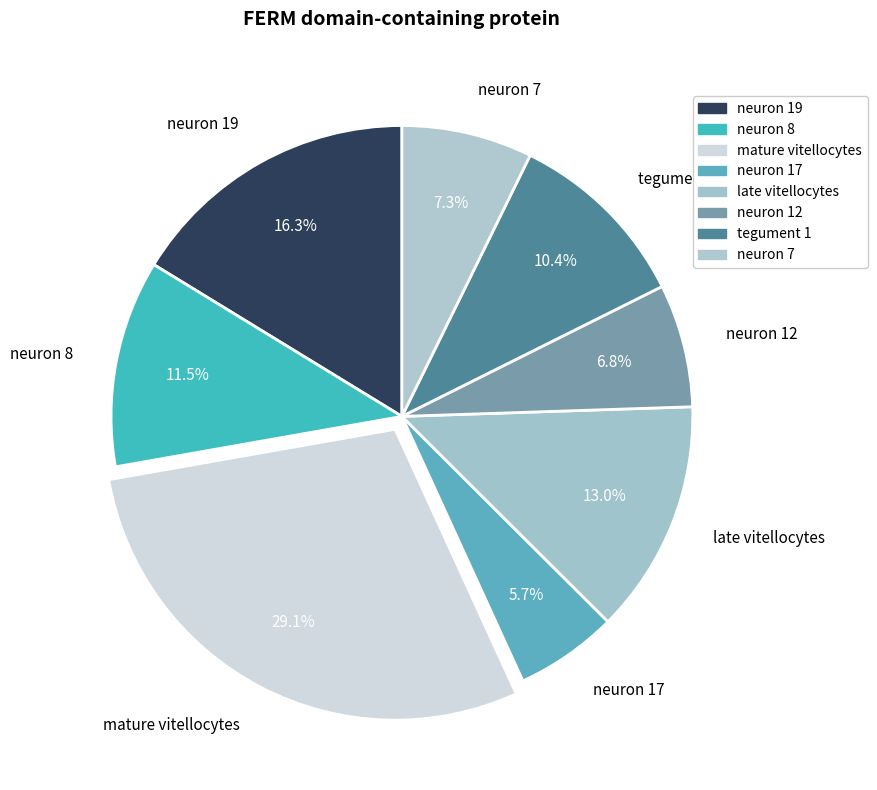

Is it true that tegument 1 is 10% of the pie?

True